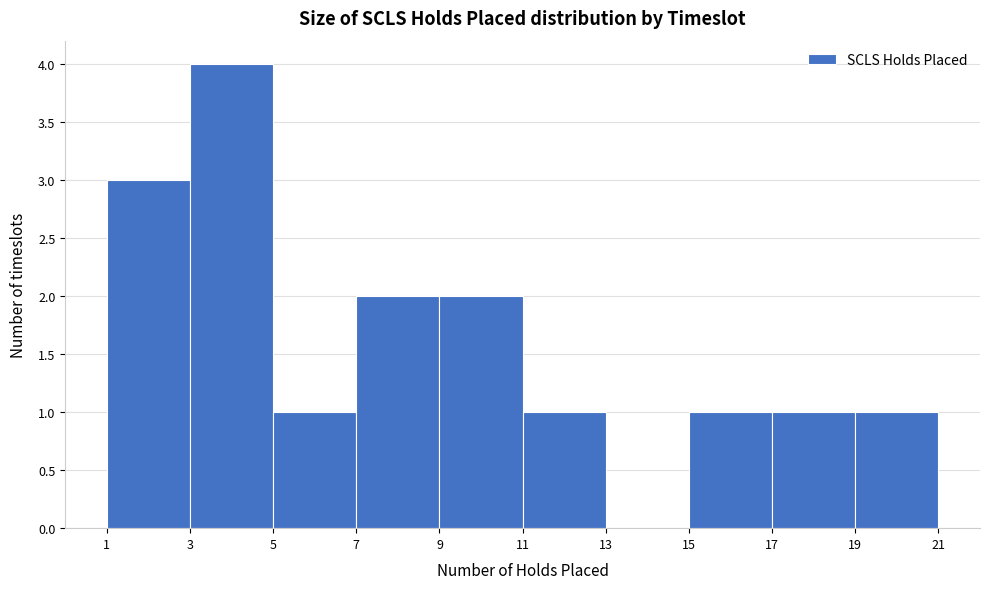

Reading left to right, transcribe this chart: for each bar, give the range it covers on the x-axis and its height. The values are not printed on the chart, so give them approximately, as read against the axis.

1 to 3: 3
3 to 5: 4
5 to 7: 1
7 to 9: 2
9 to 11: 2
11 to 13: 1
13 to 15: 0
15 to 17: 1
17 to 19: 1
19 to 21: 1